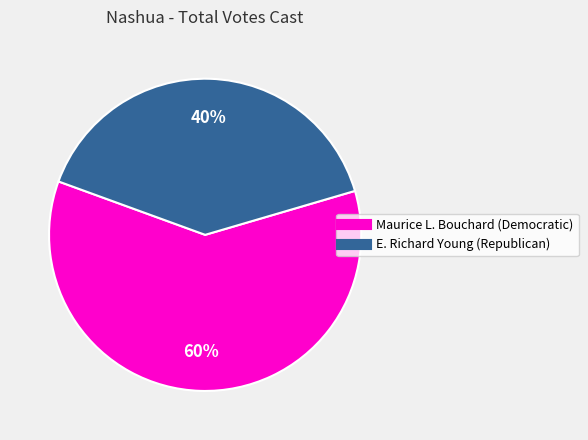

Rank the categories by value from lowest to highest.

E. Richard Young (Republican), Maurice L. Bouchard (Democratic)